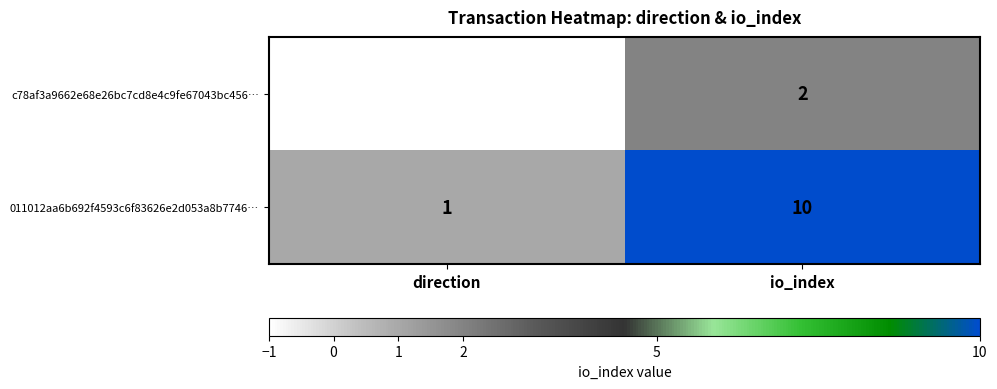

List the labels in order of 011012aa6b692f4593c6f83626e2d053a8b7746… value, largest first.

io_index, direction